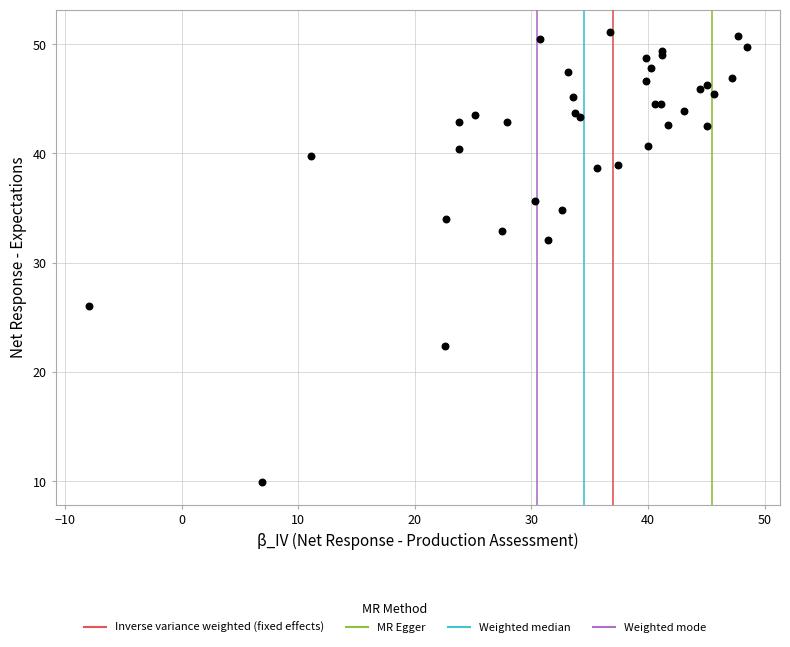

What Y value in the scatter plot is closest to 30?

32.1